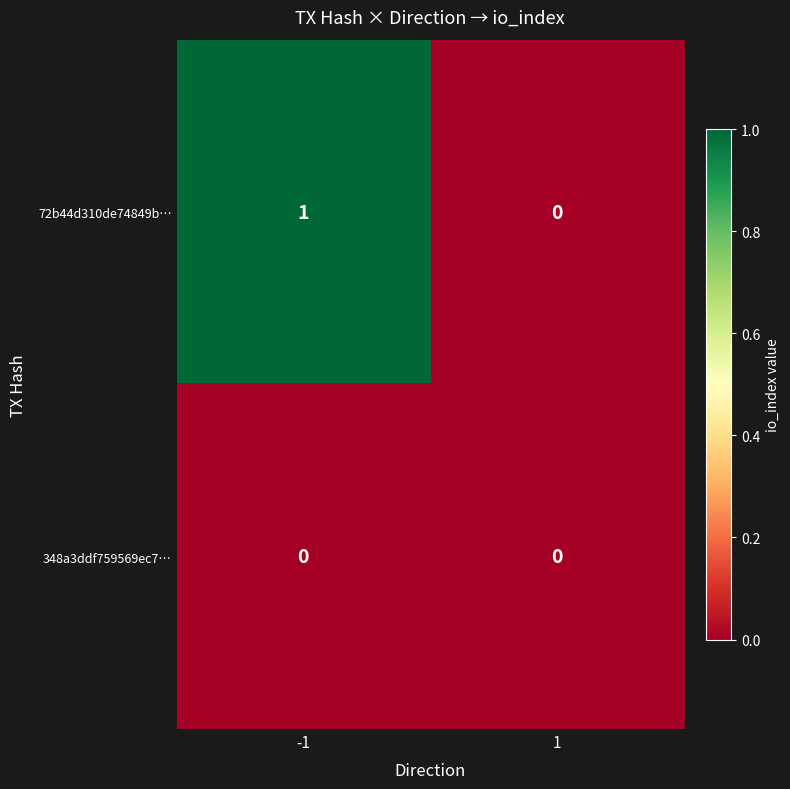

Is it true that 348a3ddf759569ec7… equals 0 at -1?

True